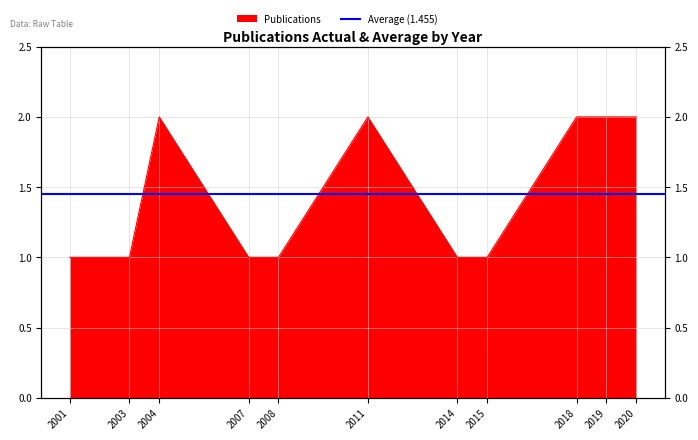

Where is the data nearest to the value 1?

2001